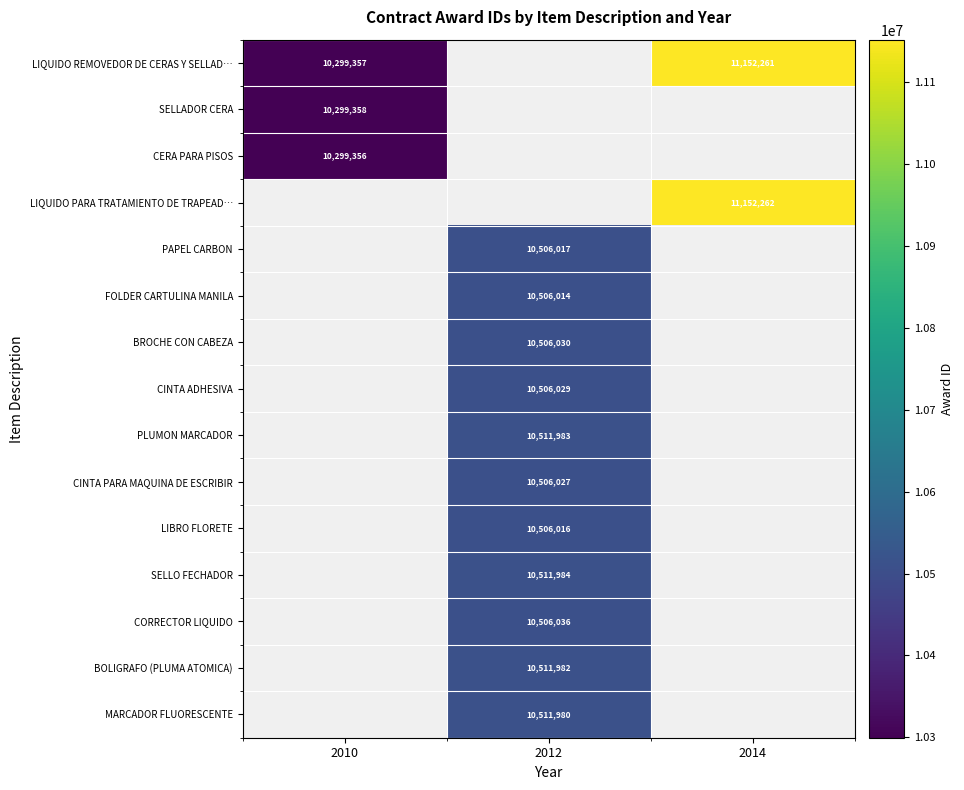

Which label corresponds to the largest value in the chart?

2014